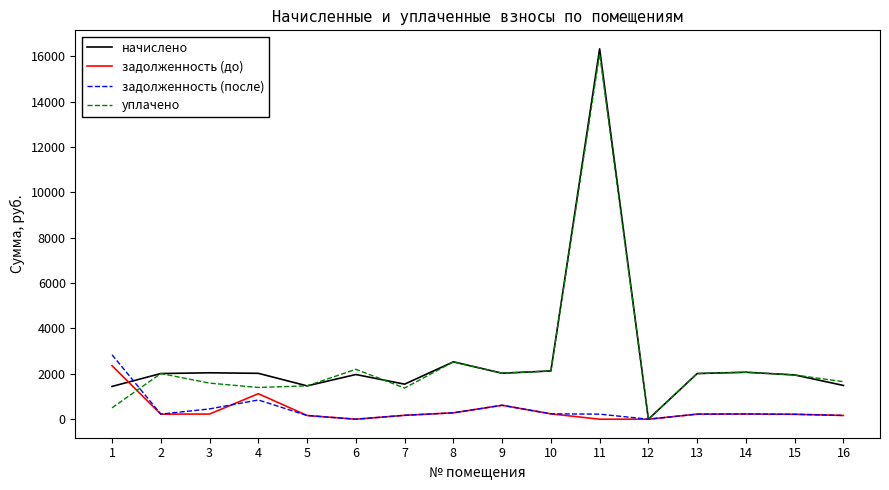

What is the highest value of the задолженность (до) series?

2357.8